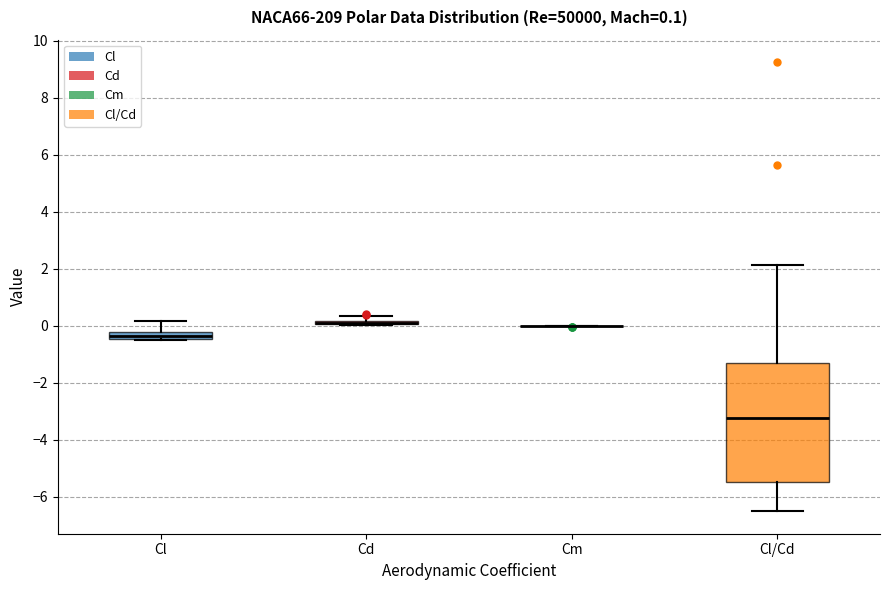

Which box is the tallest, from its lower edge to its upper edge?

Cl/Cd